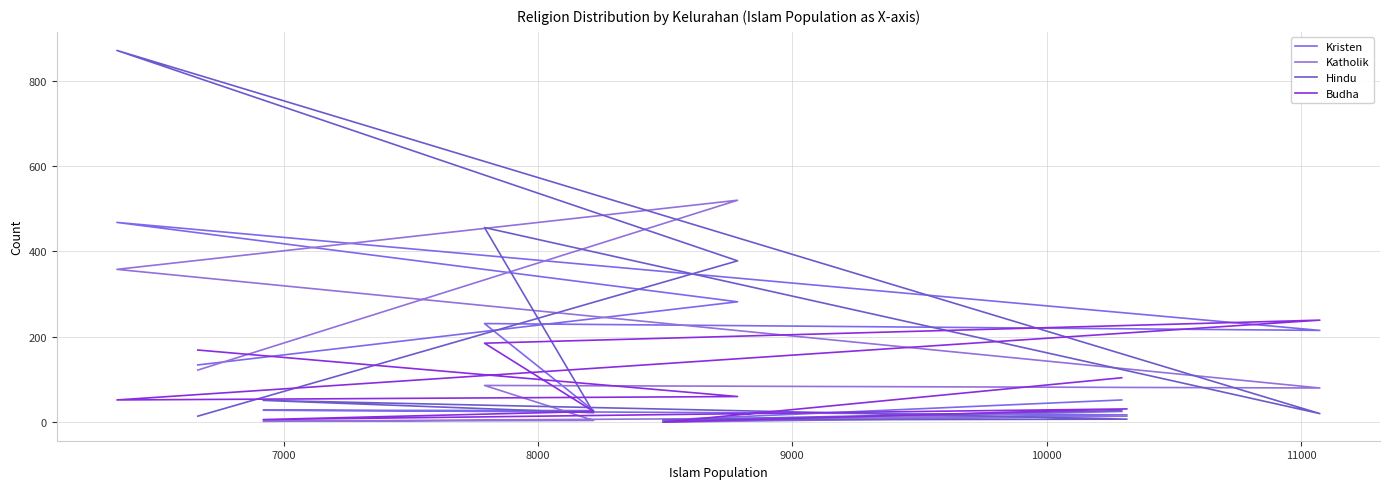

At which label is Katholik closest to 260?

8000